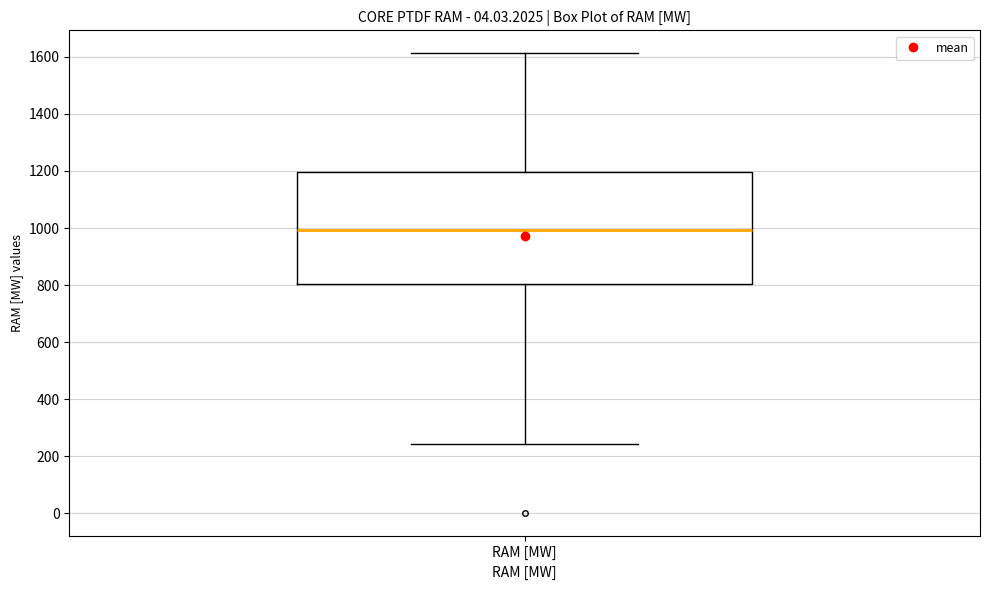

Read this box plot against the y-axis: the position of the median line, the range covered by the box, and the ends of both whiskers. The values are not printed on the chart, so give them approximately, as read against the axis.

median 1000, box 800 to 1200, whiskers 240 to 1620